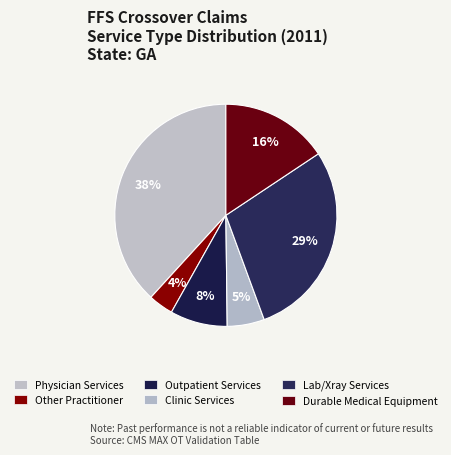

Is it true that Durable Medical Equipment is 5% of the pie?

False